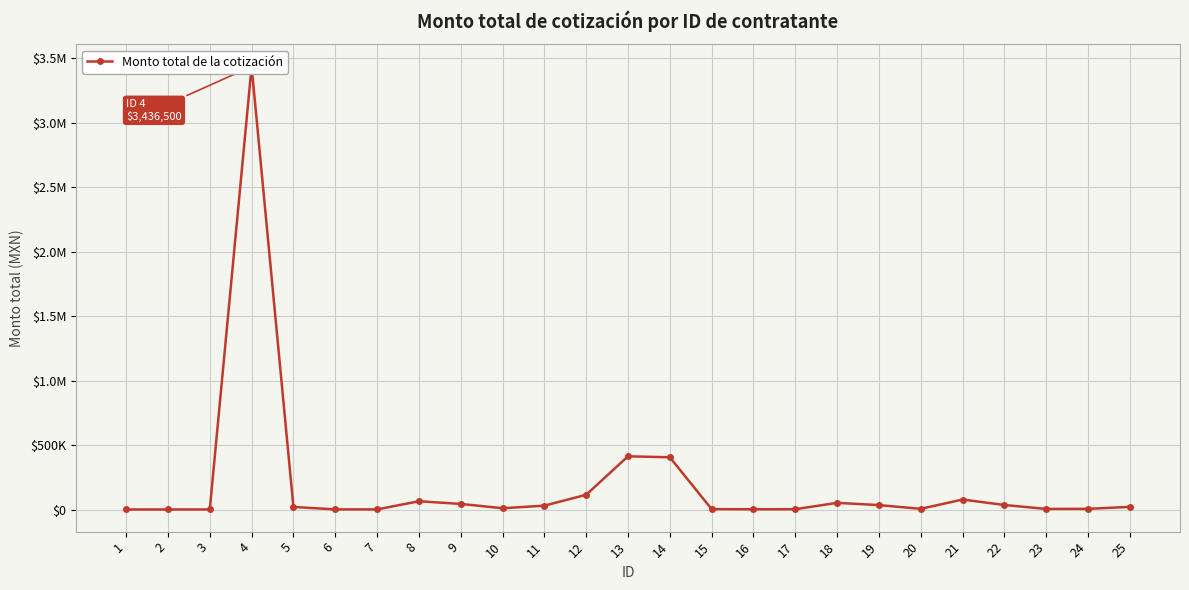

Is it true that the value at 6 is 2905.9?

False